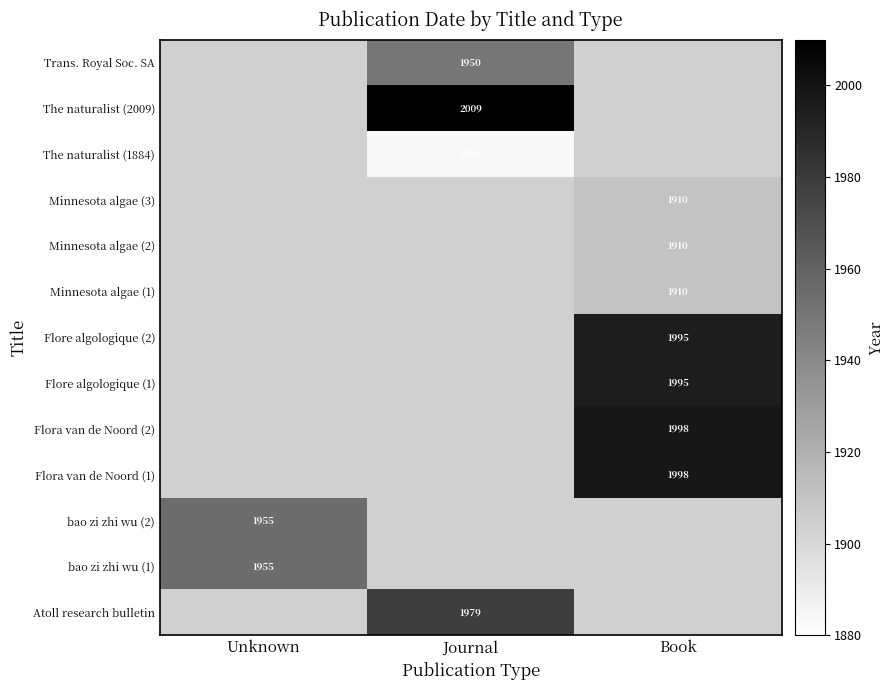

True or false: Trans. Royal Soc. SA has a value of 1950 at Journal.

True